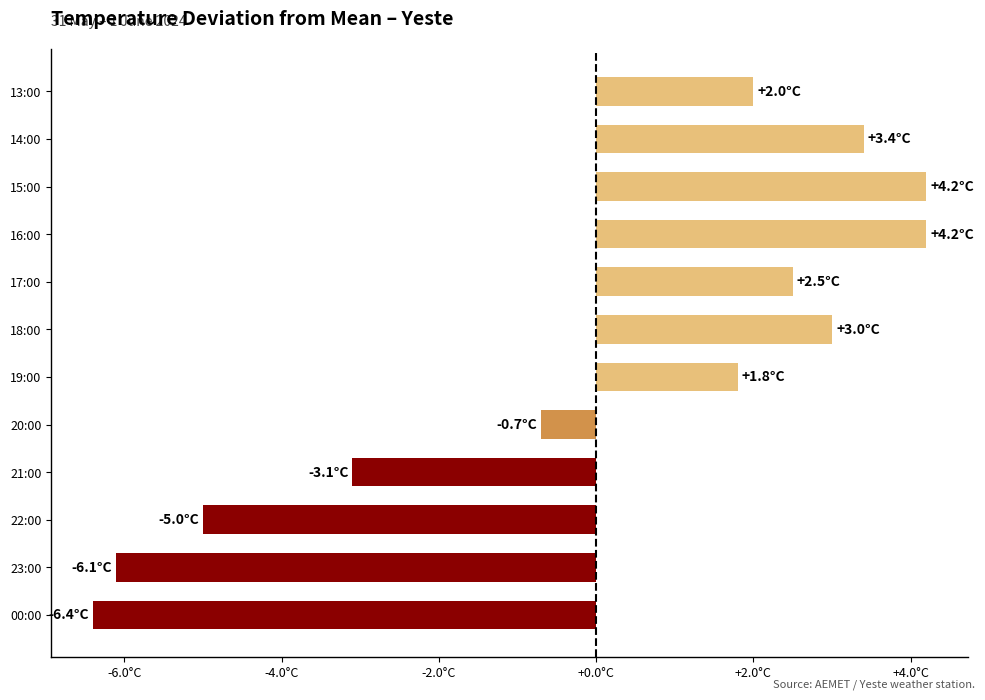

What is the maximum value shown in the chart?

4.2